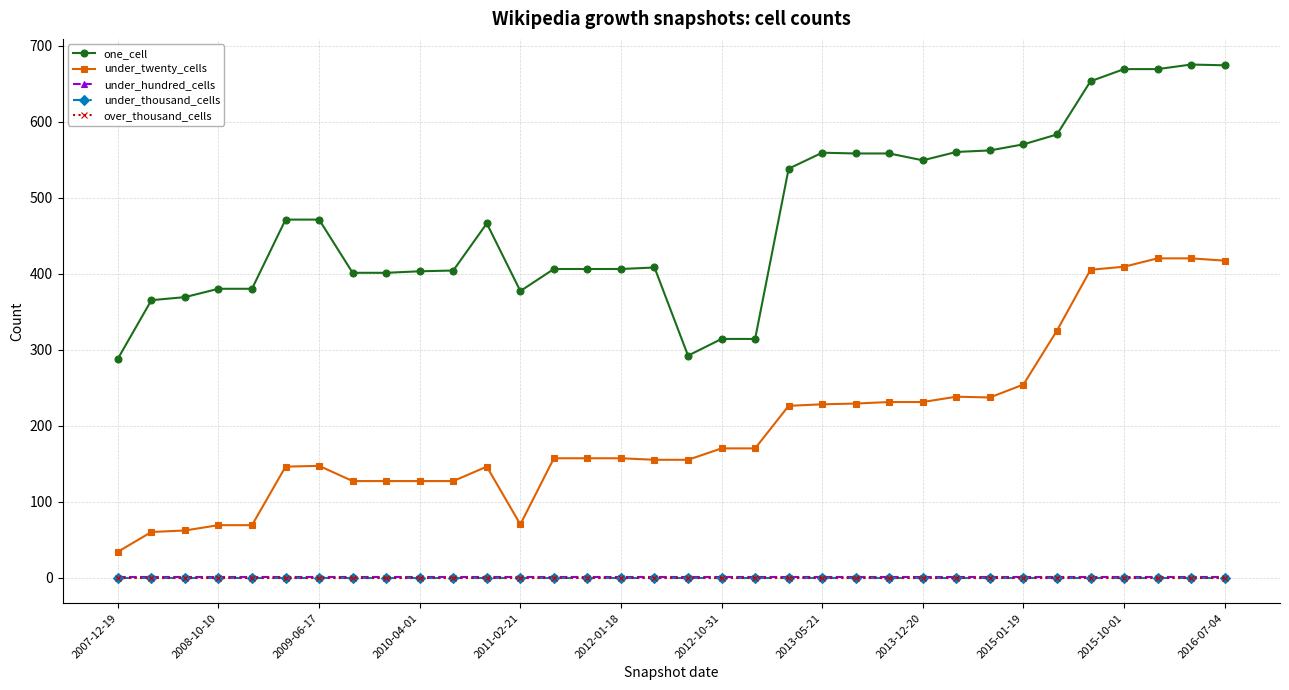

Is this an area chart (filled region under the line)?

No